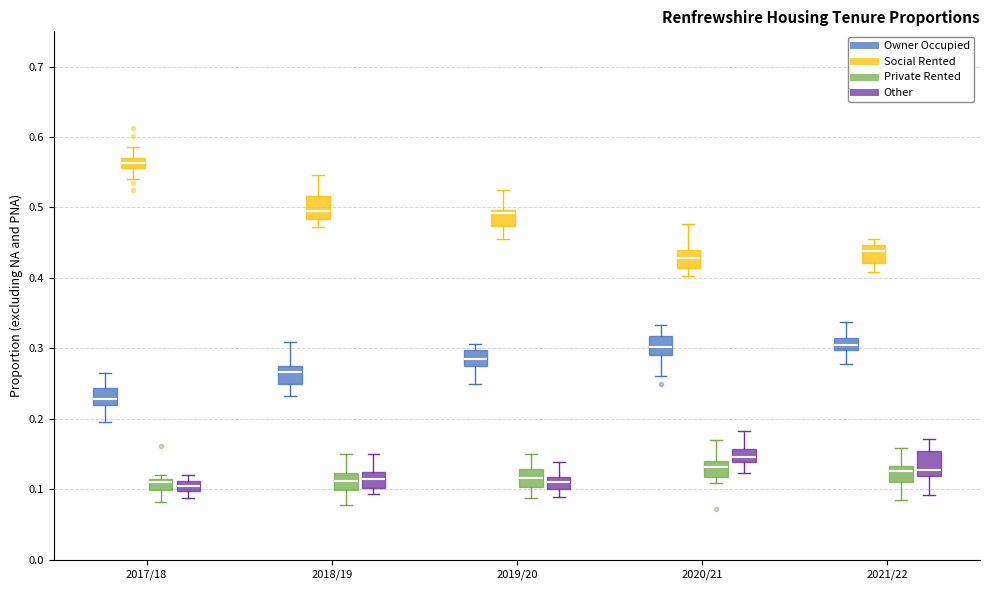

Which box's median line is the highest?

2017/18 (Social Rented)